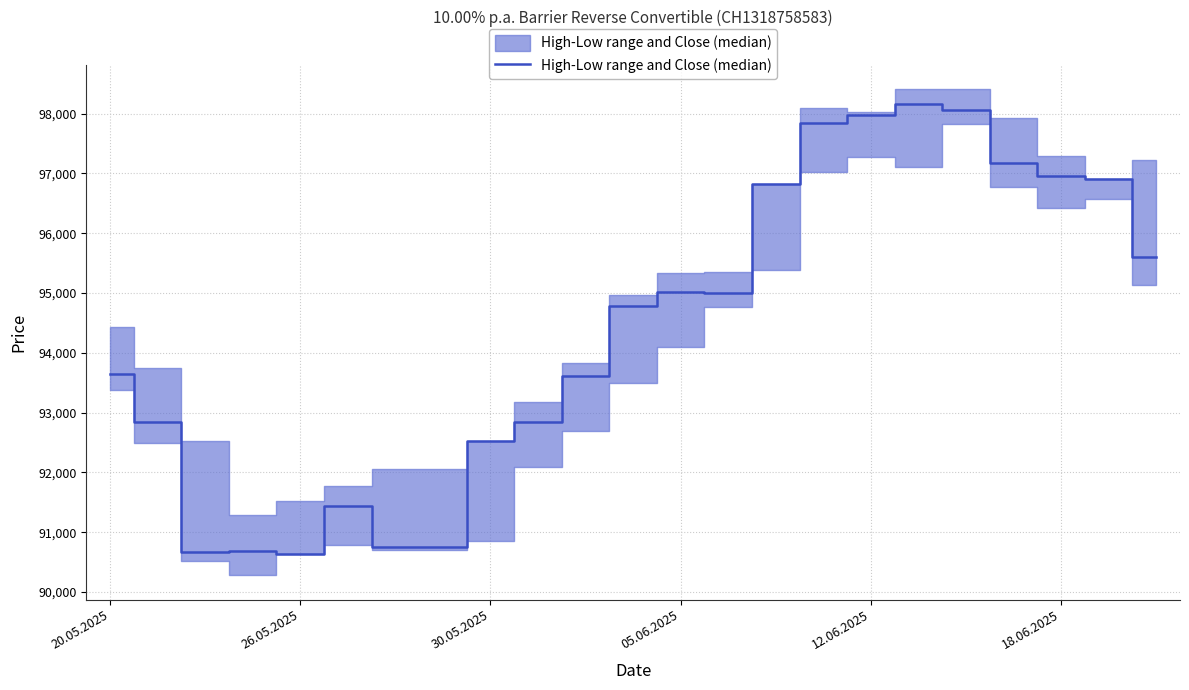

What is the sum of the values at 19 and 10?

190790